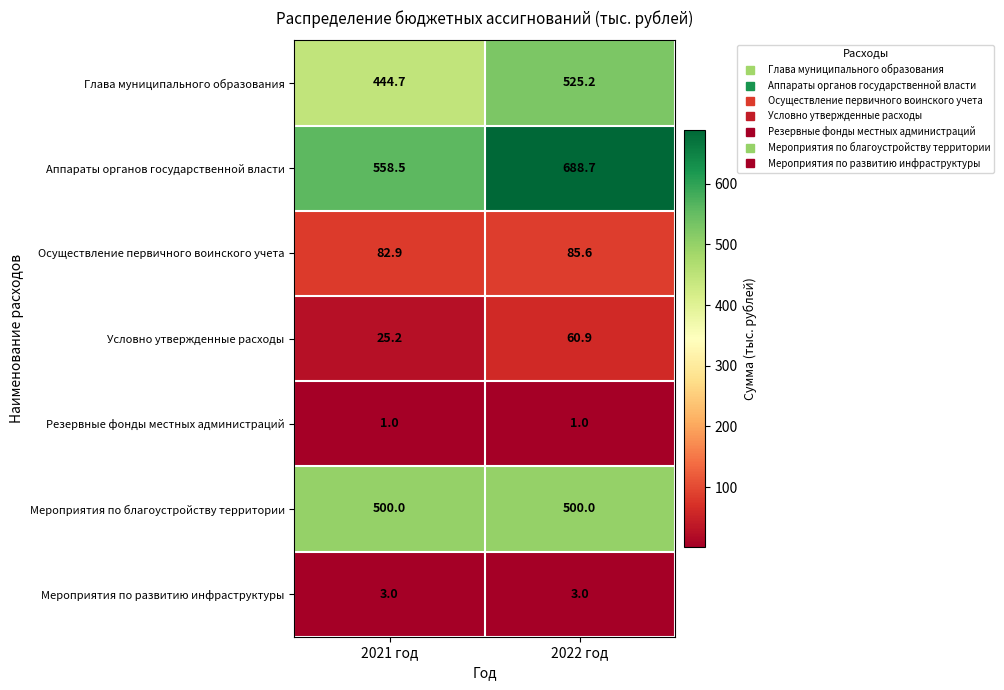

Which label corresponds to the largest value in the chart?

2022 год